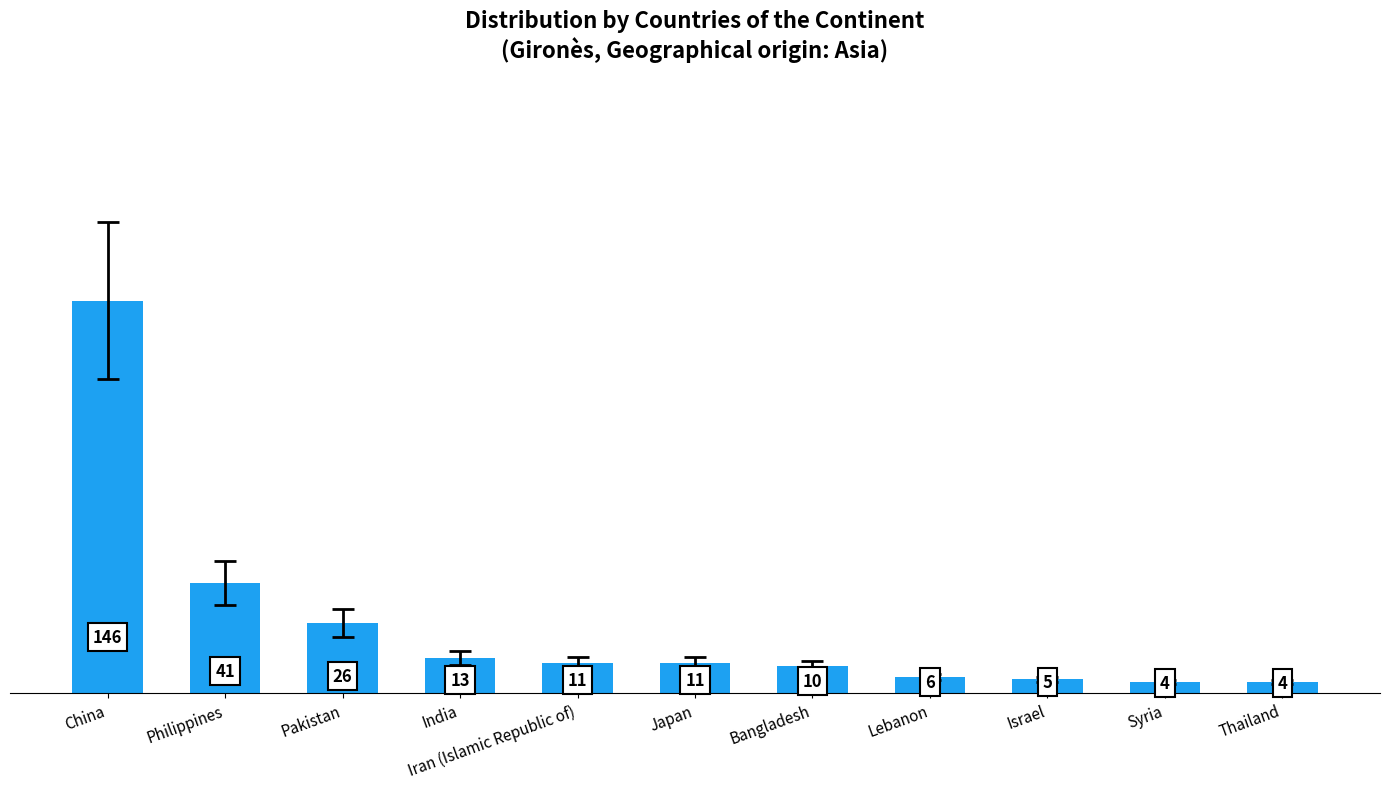

Between India and Syria, which is larger?

India